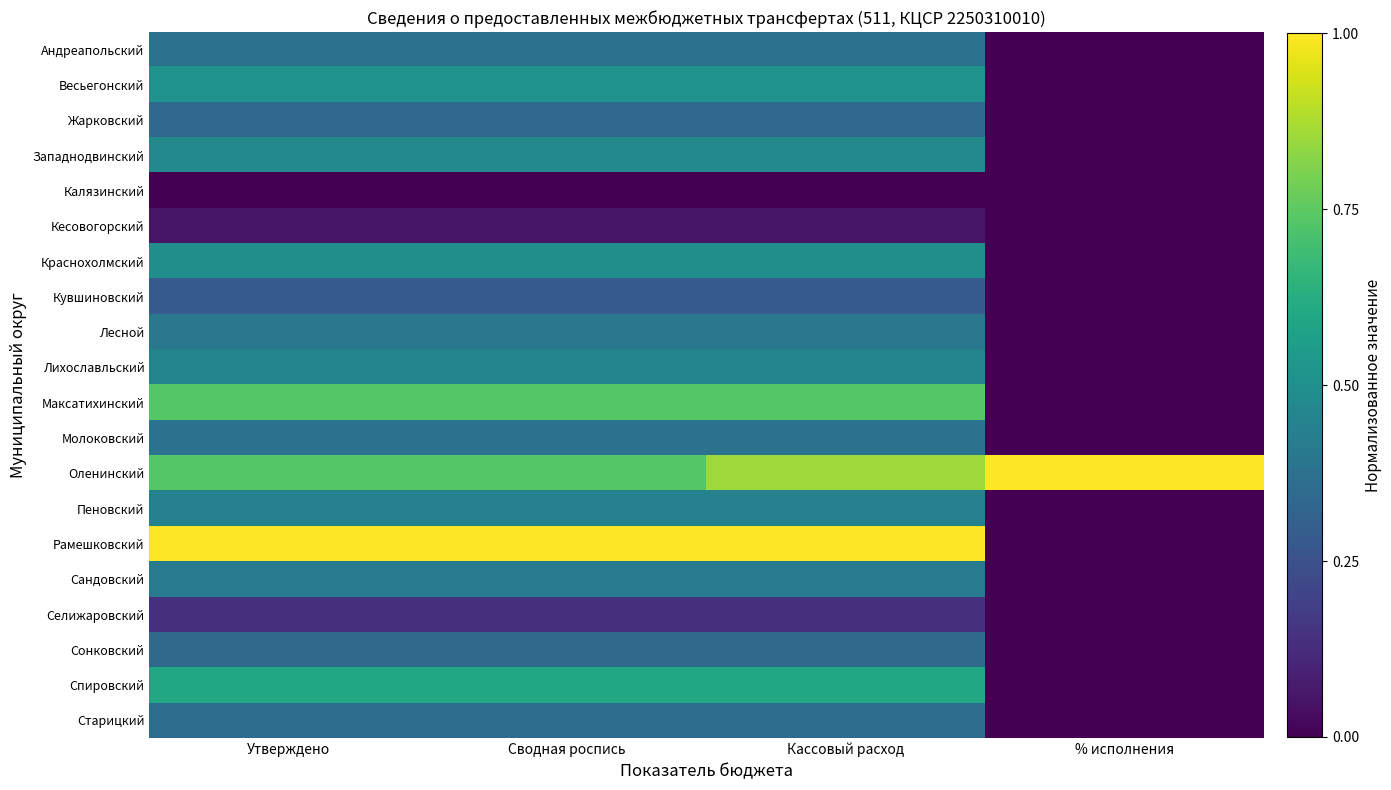

Reading right to left, what are all the values shown in this chart?

Андреапольский: % исполнения=0.0	Кассовый расход=0.4	Сводная роспись=0.4	Утверждено=0.4
Весьегонский: % исполнения=0.0	Кассовый расход=0.5	Сводная роспись=0.5	Утверждено=0.5
Жарковский: % исполнения=0.0	Кассовый расход=0.3	Сводная роспись=0.3	Утверждено=0.3
Западнодвинский: % исполнения=0.0	Кассовый расход=0.5	Сводная роспись=0.5	Утверждено=0.5
Калязинский: % исполнения=0.0	Кассовый расход=0.0	Сводная роспись=0.0	Утверждено=0.0
Кесовогорский: % исполнения=0.0	Кассовый расход=0.1	Сводная роспись=0.1	Утверждено=0.1
Краснохолмский: % исполнения=0.0	Кассовый расход=0.5	Сводная роспись=0.5	Утверждено=0.5
Кувшиновский: % исполнения=0.0	Кассовый расход=0.3	Сводная роспись=0.3	Утверждено=0.3
Лесной: % исполнения=0.0	Кассовый расход=0.4	Сводная роспись=0.4	Утверждено=0.4
Лихославльский: % исполнения=0.0	Кассовый расход=0.5	Сводная роспись=0.5	Утверждено=0.5
Максатихинский: % исполнения=0.0	Кассовый расход=0.7	Сводная роспись=0.7	Утверждено=0.7
Молоковский: % исполнения=0.0	Кассовый расход=0.4	Сводная роспись=0.4	Утверждено=0.4
Оленинский: % исполнения=1.0	Кассовый расход=0.9	Сводная роспись=0.7	Утверждено=0.7
Пеновский: % исполнения=0.0	Кассовый расход=0.4	Сводная роспись=0.4	Утверждено=0.4
Рамешковский: % исполнения=0.0	Кассовый расход=1.0	Сводная роспись=1.0	Утверждено=1.0
Сандовский: % исполнения=0.0	Кассовый расход=0.4	Сводная роспись=0.4	Утверждено=0.4
Селижаровский: % исполнения=0.0	Кассовый расход=0.1	Сводная роспись=0.1	Утверждено=0.1
Сонковский: % исполнения=0.0	Кассовый расход=0.3	Сводная роспись=0.3	Утверждено=0.3
Спировский: % исполнения=0.0	Кассовый расход=0.6	Сводная роспись=0.6	Утверждено=0.6
Старицкий: % исполнения=0.0	Кассовый расход=0.4	Сводная роспись=0.4	Утверждено=0.4